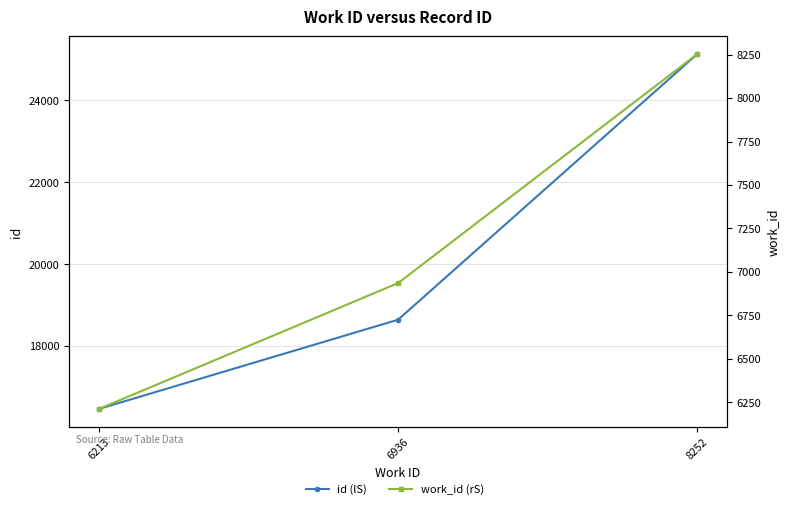

How many data points in work_id (rS) are above 6936?

1